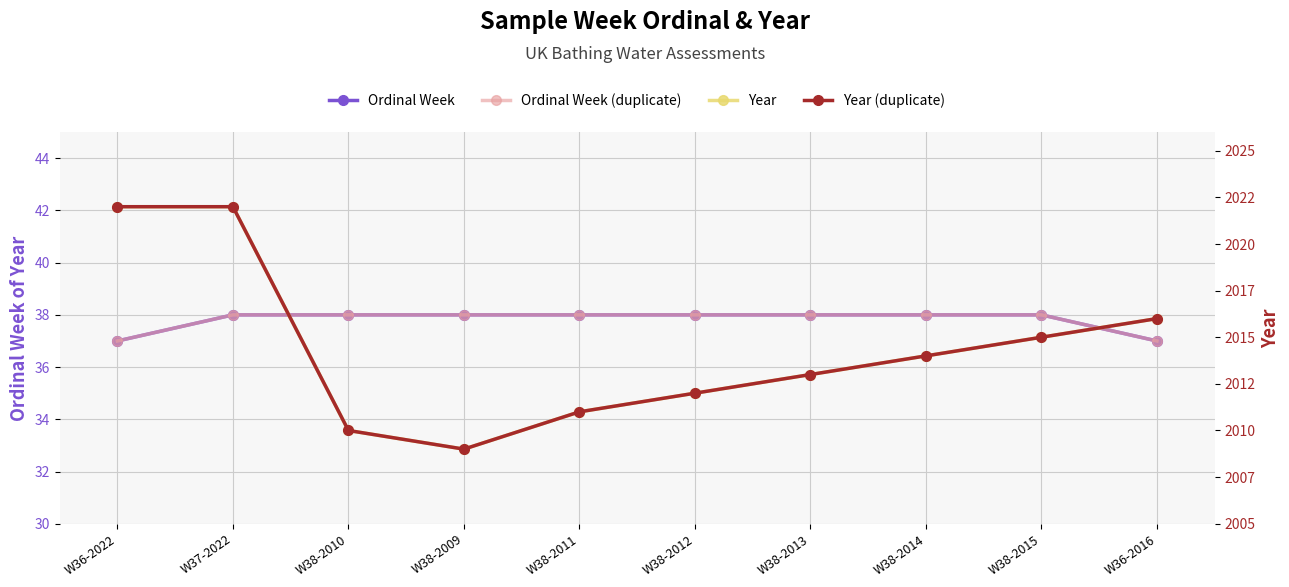

True or false: Year (duplicate) and Year intersect in this chart.

False